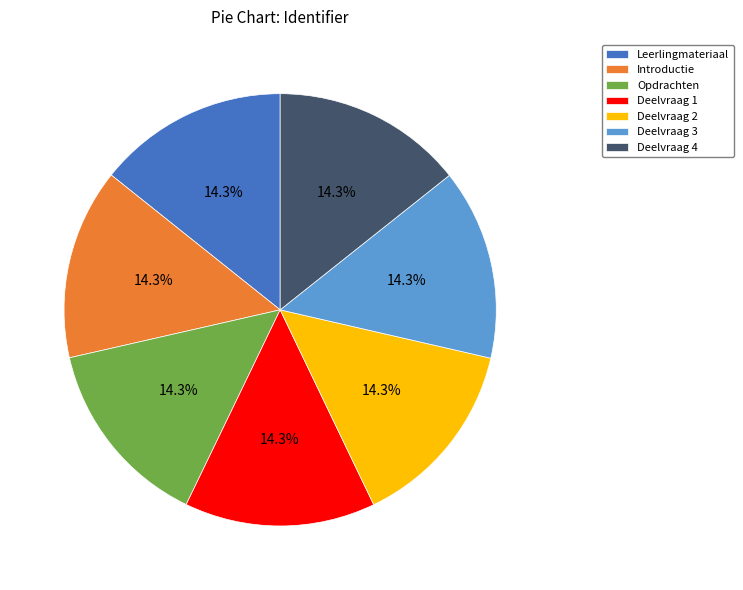

Combined, what portion of the pie is Leerlingmateriaal and Deelvraag 2?

28.6%